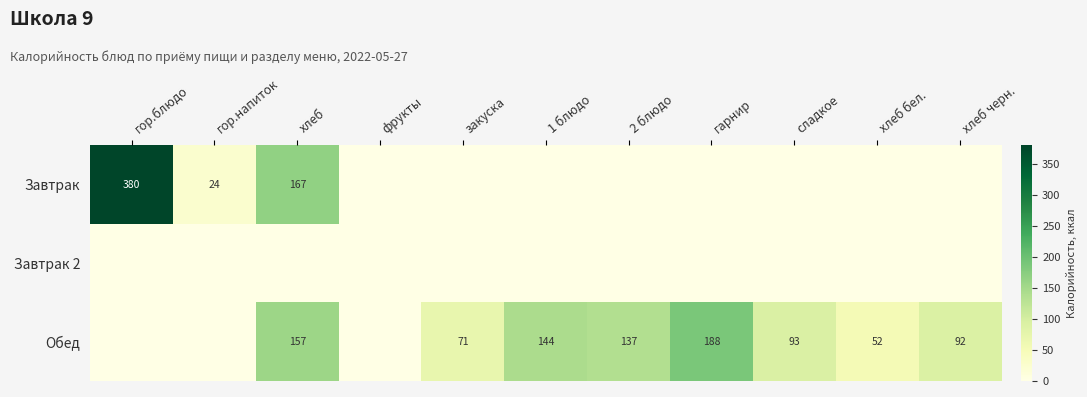

True or false: Обед has a value of 46 at гарнир.

False